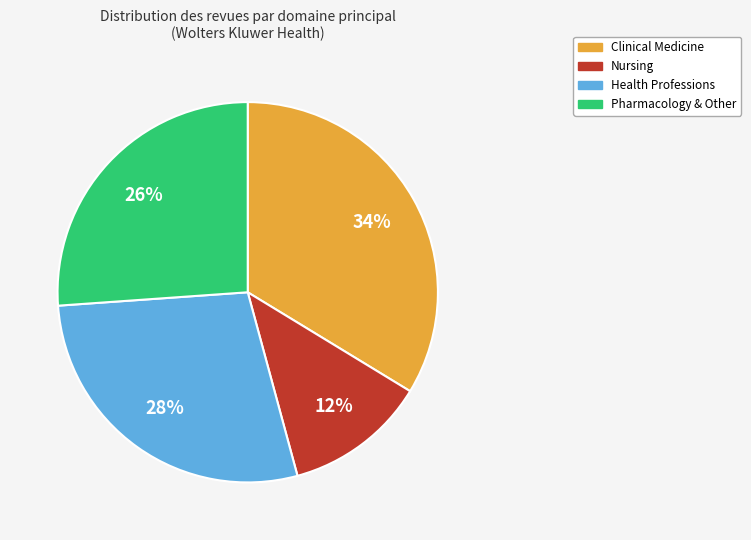

To the nearest percent, what is the combined percentage of Nursing and Clinical Medicine?

46%